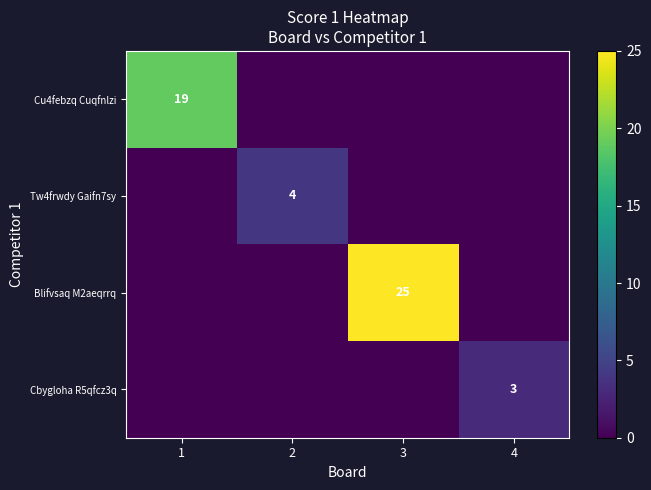

The value of Cu4febzq Cuqfnlzi at 1 is 28. True or false?

False